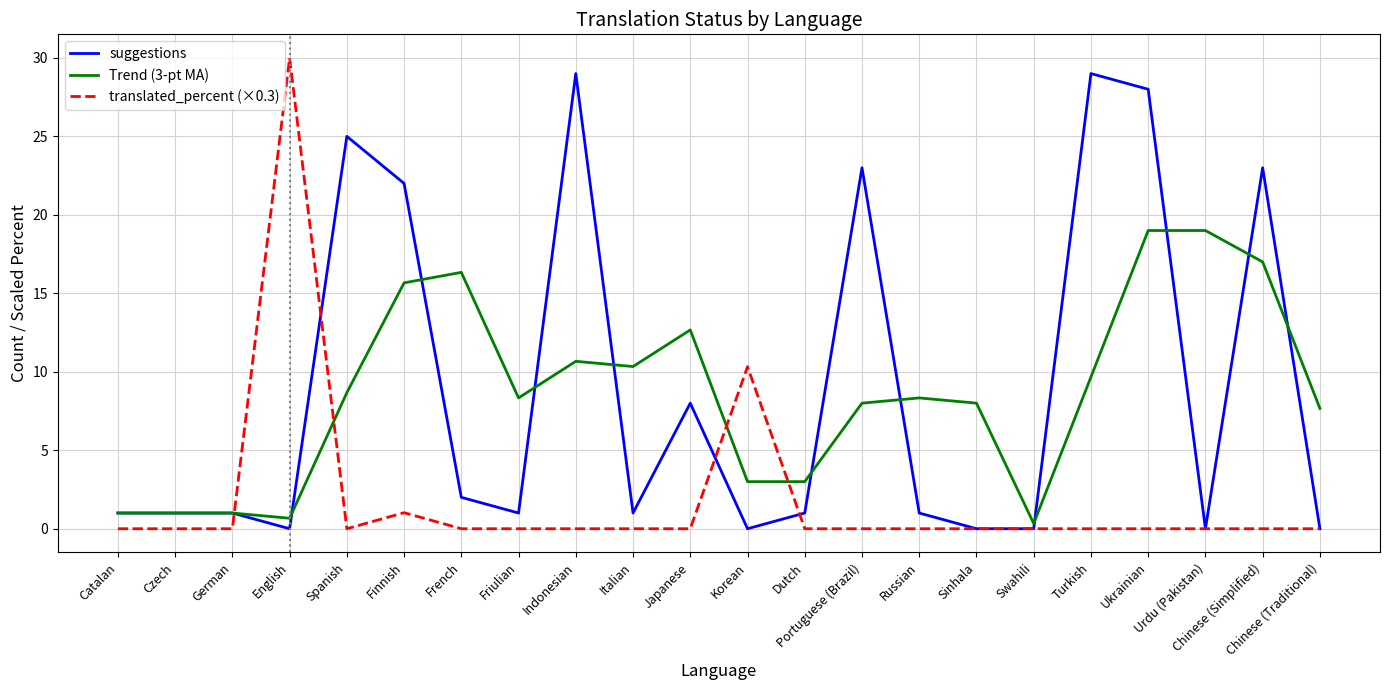

Which series has the widest spread of values?

translated_percent (×0.3)